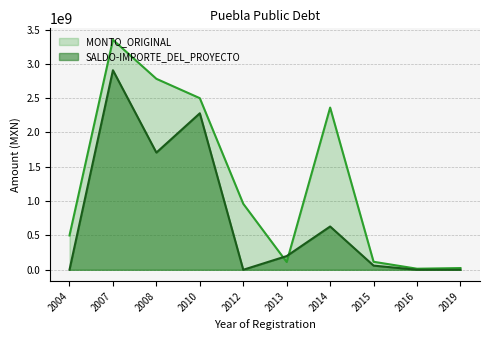

At which label does SALDO-IMPORTE_DEL_PROYECTO reach its minimum?

2004